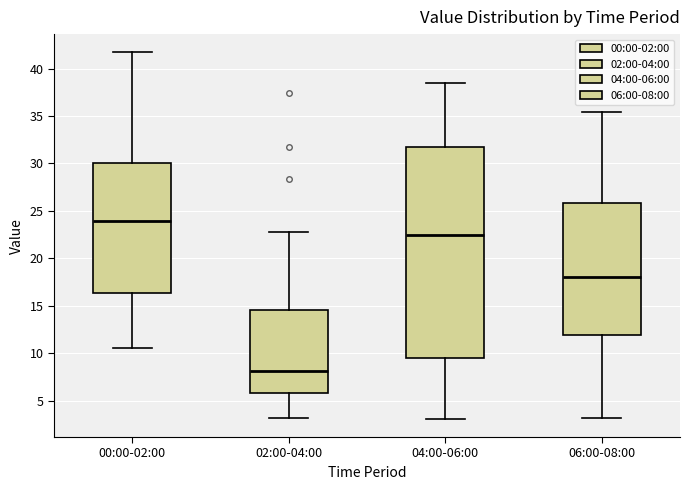

Where does the median line of the box for 06:00-08:00 sit on the y-axis? The values are not printed on the chart, so give them approximately, as read against the axis.

18.0